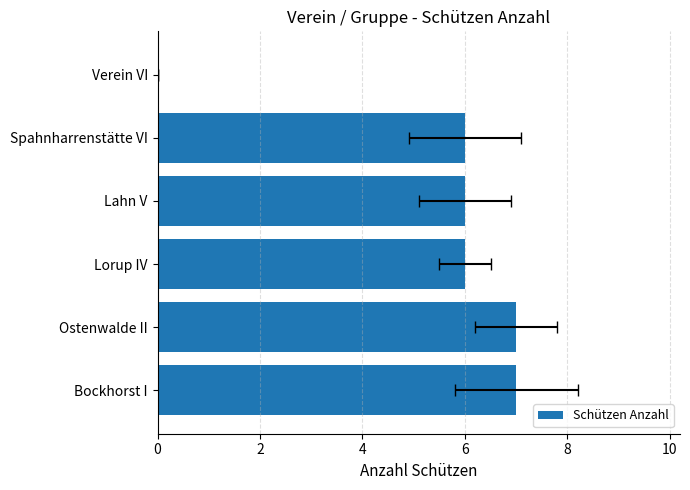

Does the chart contain any negative values?

No